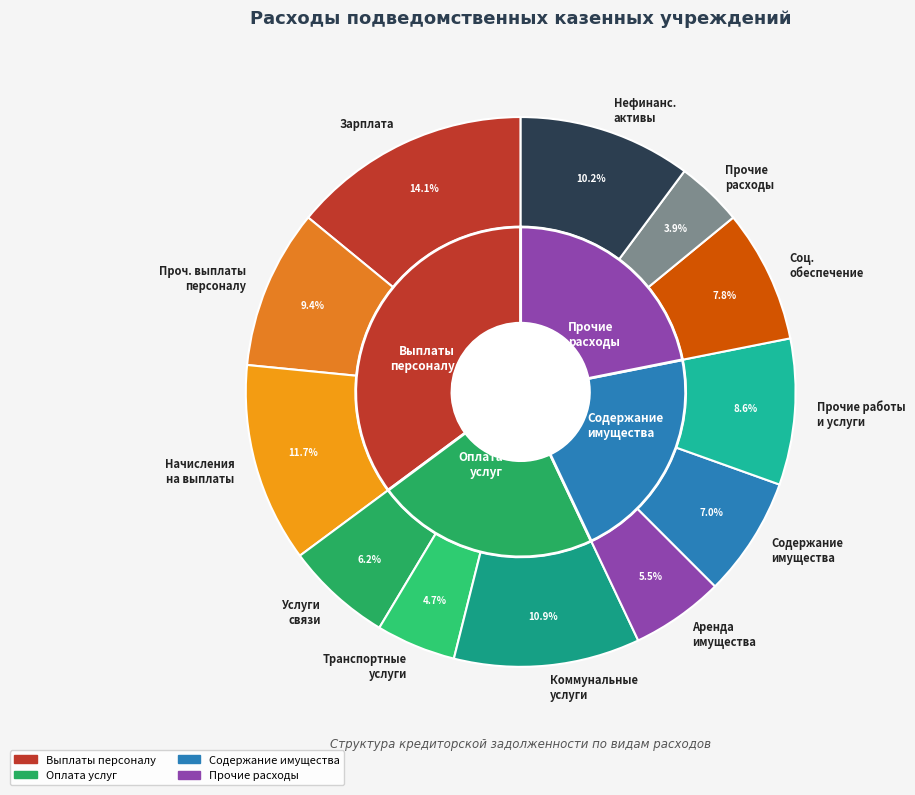

What percentage is the Начисление на выплаты по оплате труда slice, to the nearest percent?

12%